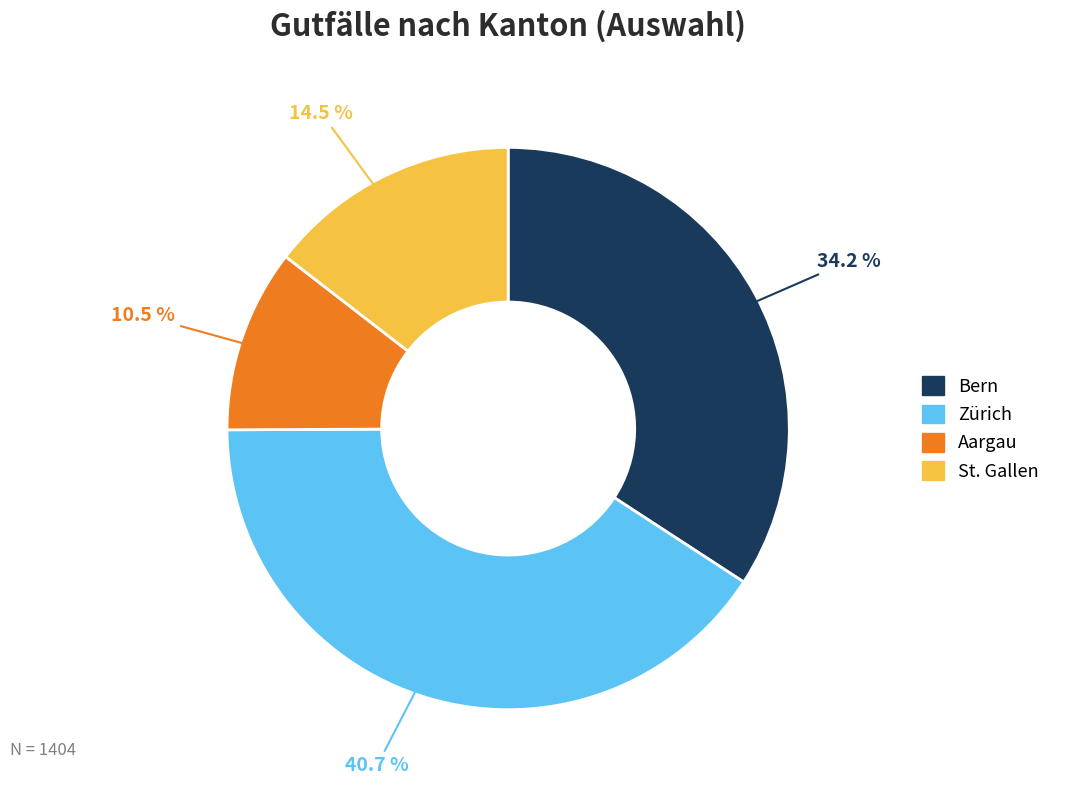

Which category has the biggest portion of the pie?

Zürich